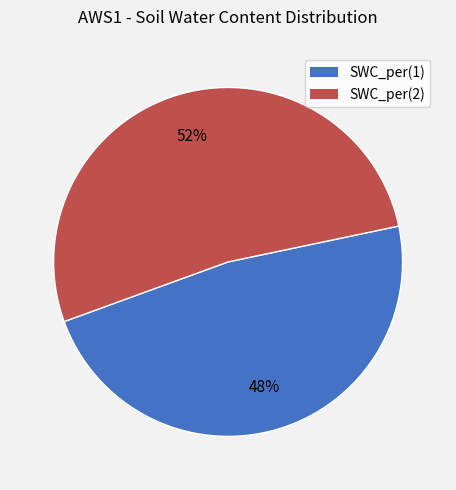

Between SWC_per(1) and SWC_per(2), which is larger?

SWC_per(2)